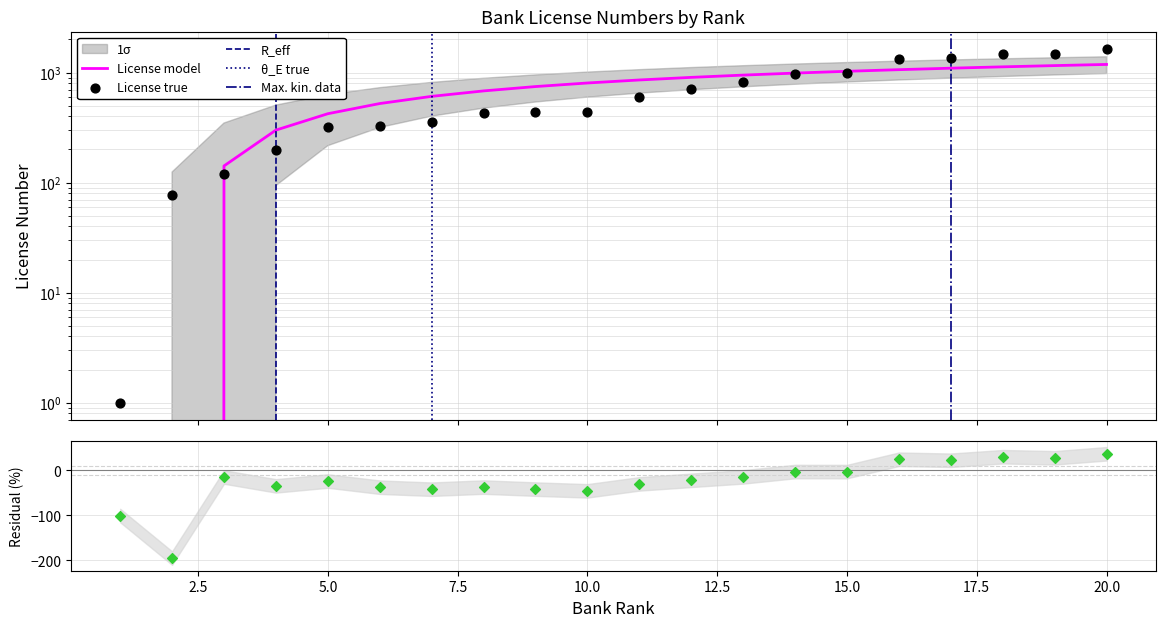

Between 6 and 12, which is larger?

12